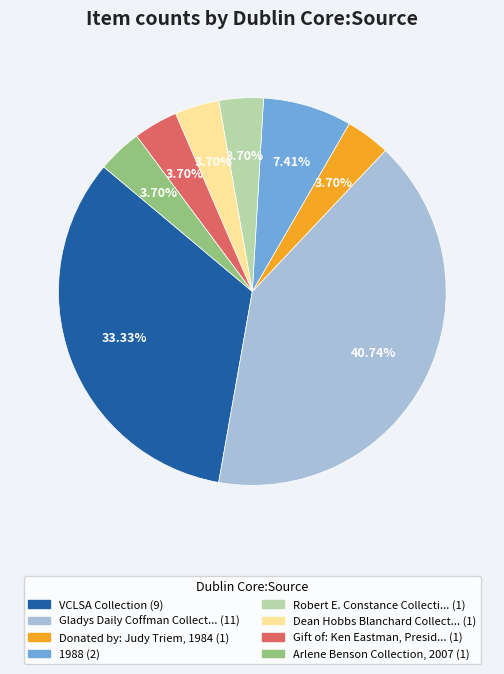

To the nearest percent, what is the average slice percentage?

12%